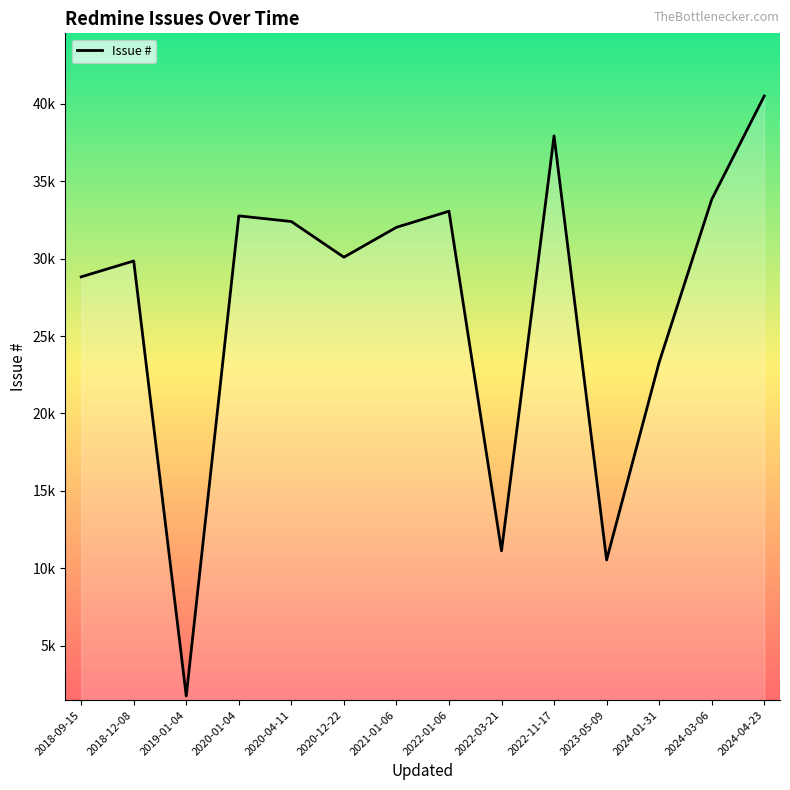

Reading left to right, transcribe all the data shown in this chart.

28829	29855	1739	32770	32405	30099	32030	33071	11120	37942	10535	23307	33829	40515